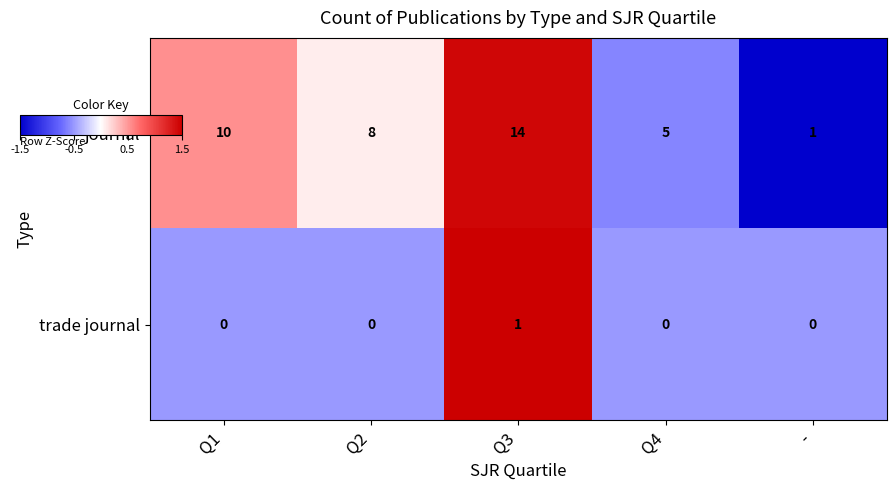

What is the greatest value displayed?

14